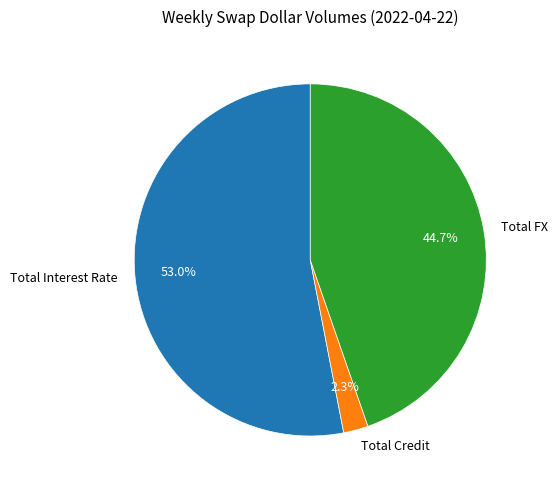

To the nearest percent, what is the difference between the largest and smallest slice percentages?

51%